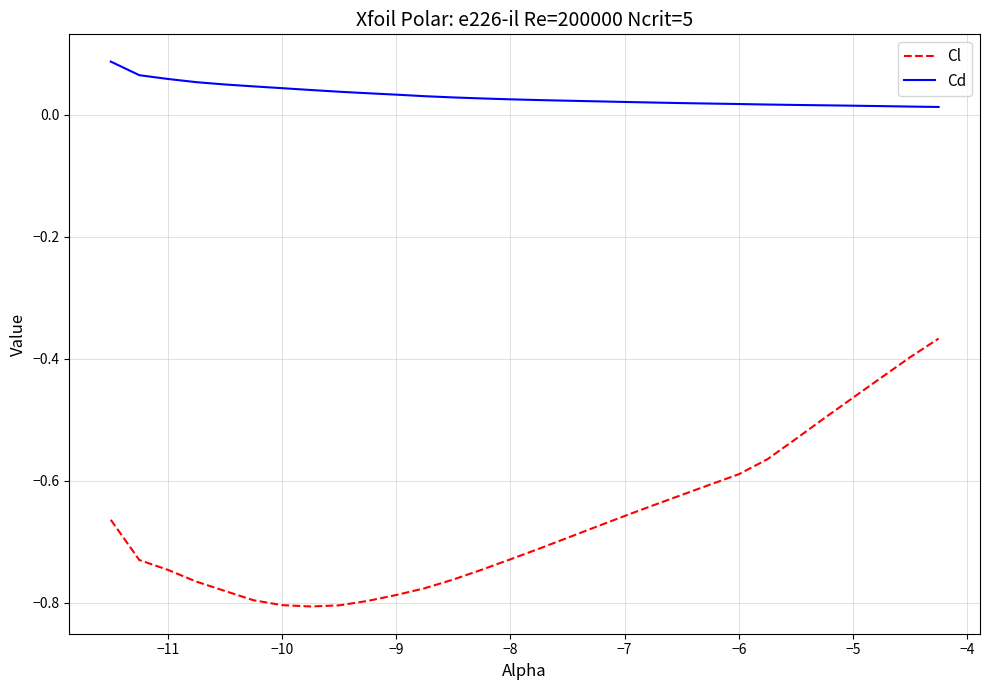

True or false: Cd and Cl cross at least once.

False